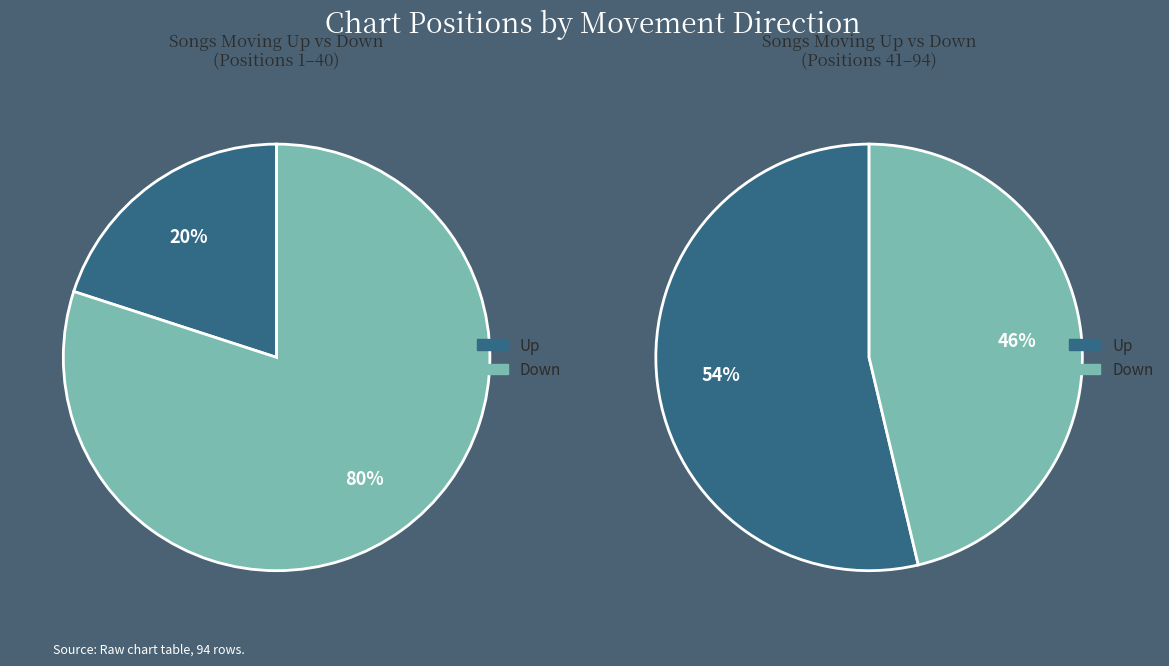

True or false: down accounts for 61% of the total.

True